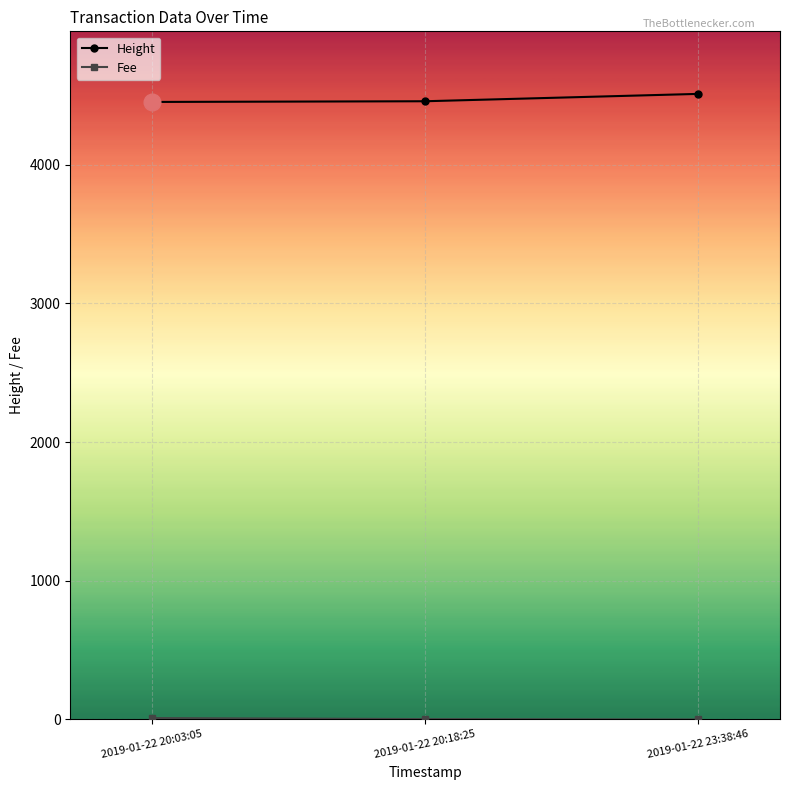

Does the chart have visible grid lines?

Yes